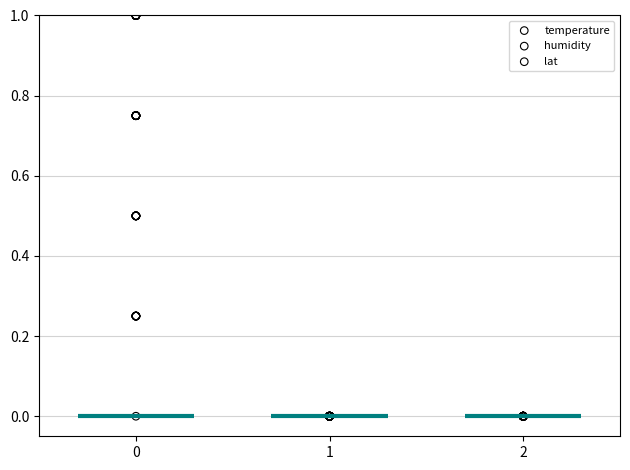

What are all the series names shown in the legend?

temperature, humidity, lat